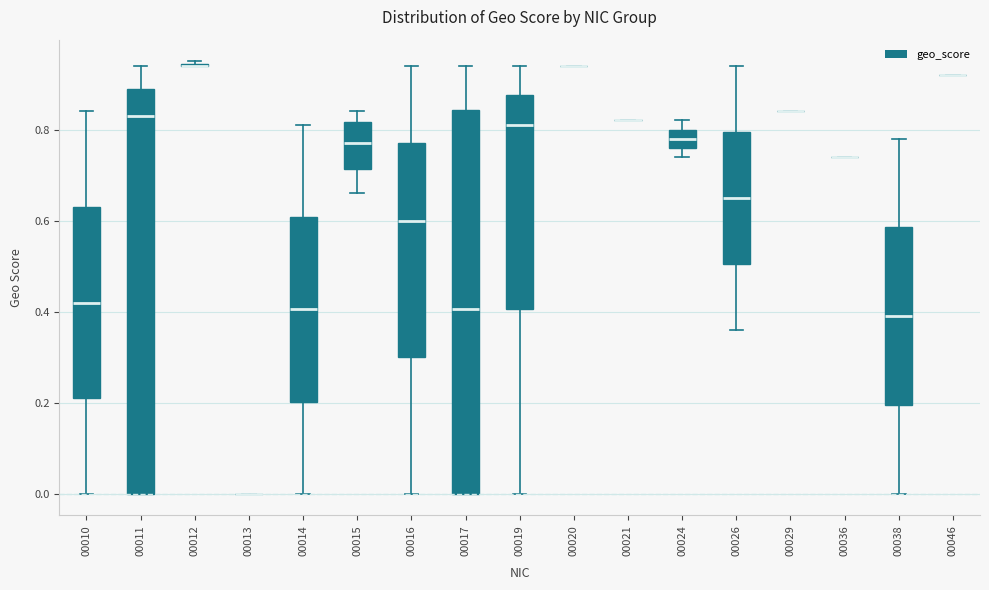

Reading left to right, transcribe this box plot: for each box, give where its median line is, the range the box spans, and where its two whiskers end, as read against the y-axis. The values are not printed on the chart, so give them approximately, as read against the axis.

00010: median 0.42, box 0.22 to 0.64, whiskers 0.00 to 0.84
00011: median 0.84, box 0.00 to 0.90, whiskers 0.00 to 0.94
00012: box collapsed to a line at 0.94, whiskers 0.94 to 0.96
00013: box collapsed to a line at 0.00, whiskers 0.00 to 0.00
00014: median 0.40, box 0.20 to 0.60, whiskers 0.00 to 0.82
00015: median 0.78, box 0.72 to 0.82, whiskers 0.66 to 0.84
00016: median 0.60, box 0.30 to 0.78, whiskers 0.00 to 0.94
00017: median 0.40, box 0.00 to 0.84, whiskers 0.00 to 0.94
00019: median 0.82, box 0.40 to 0.88, whiskers 0.00 to 0.94
00020: box collapsed to a line at 0.94, whiskers 0.94 to 0.94
00021: box collapsed to a line at 0.82, whiskers 0.82 to 0.82
00024: median 0.78, box 0.76 to 0.80, whiskers 0.74 to 0.82
00026: median 0.66, box 0.50 to 0.80, whiskers 0.36 to 0.94
00029: box collapsed to a line at 0.84, whiskers 0.84 to 0.84
00036: box collapsed to a line at 0.74, whiskers 0.74 to 0.74
00038: median 0.40, box 0.20 to 0.58, whiskers 0.00 to 0.78
00046: box collapsed to a line at 0.92, whiskers 0.92 to 0.92